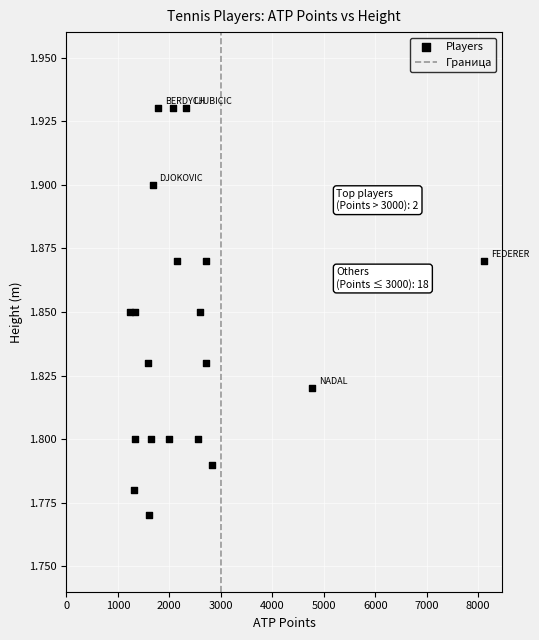

What is the range of X values (max minus min)?

6890.0